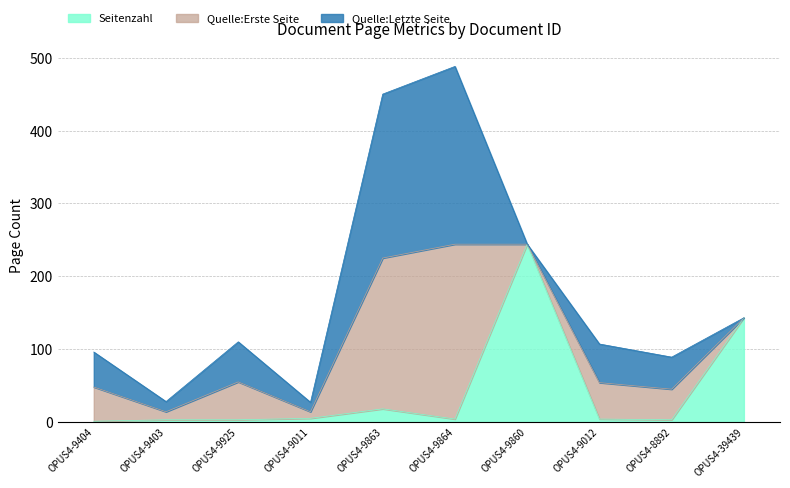

The value of Seitenzahl at OPUS4-9404 is 1. True or false?

True